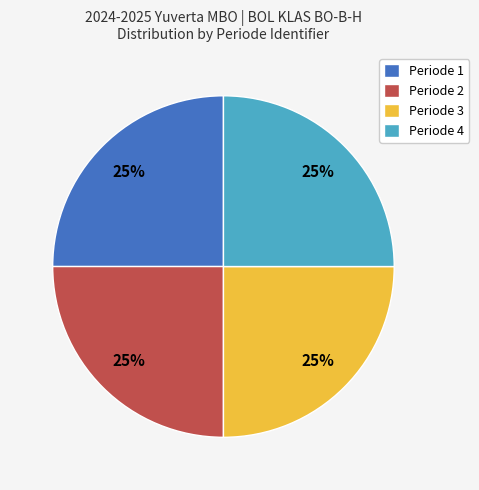

How many segments does this pie chart have?

4